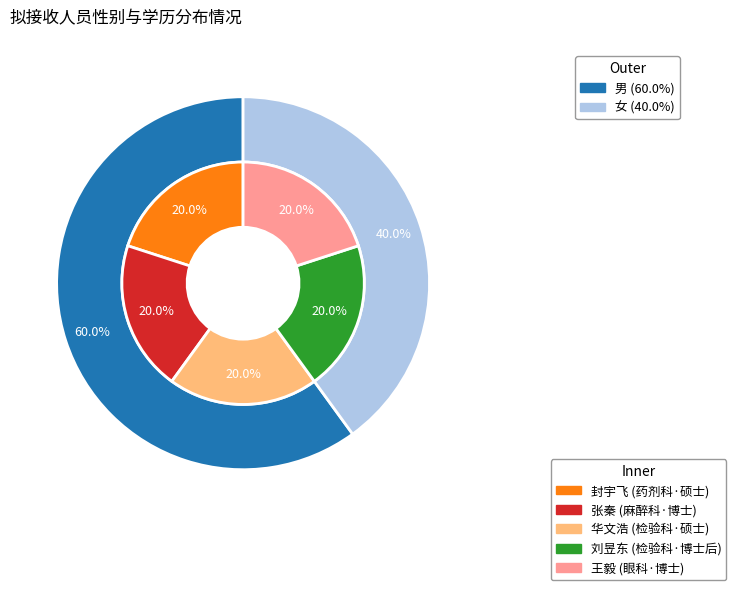

Which slice is the largest?

王毅